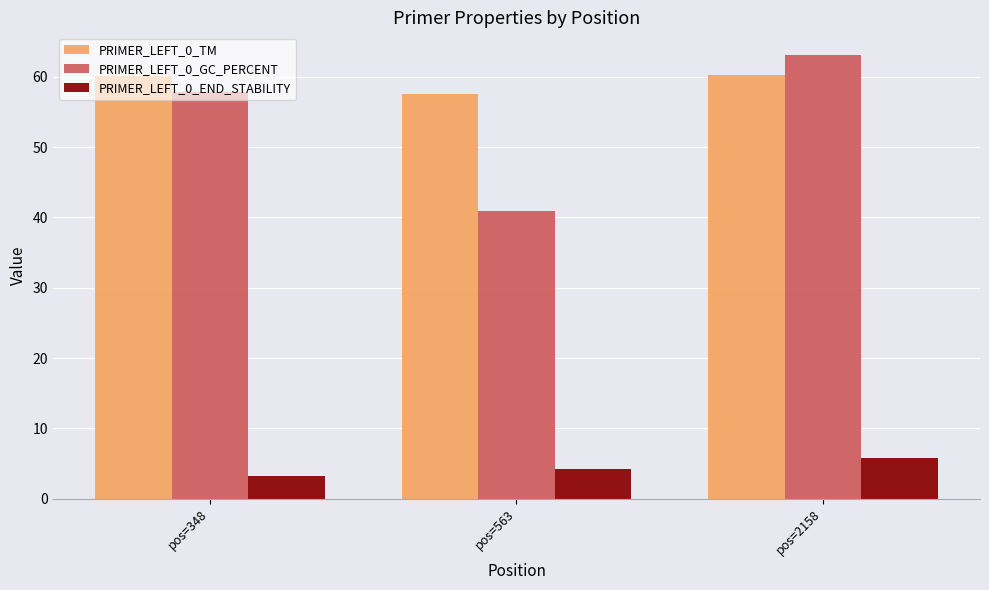

At which category is the sum across all series the highest?

pos=2158